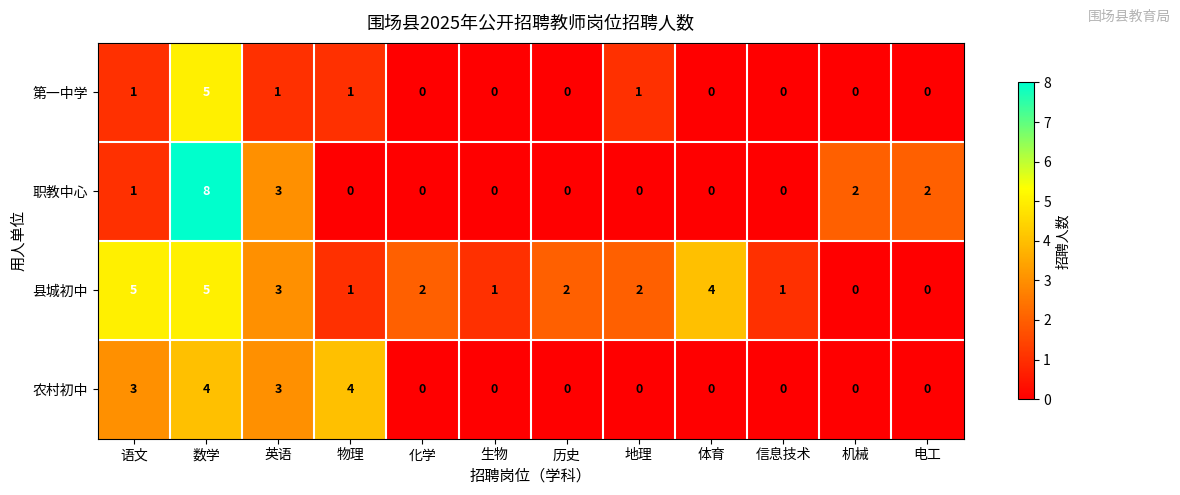

Which series has the largest total across all categories?

县城初中